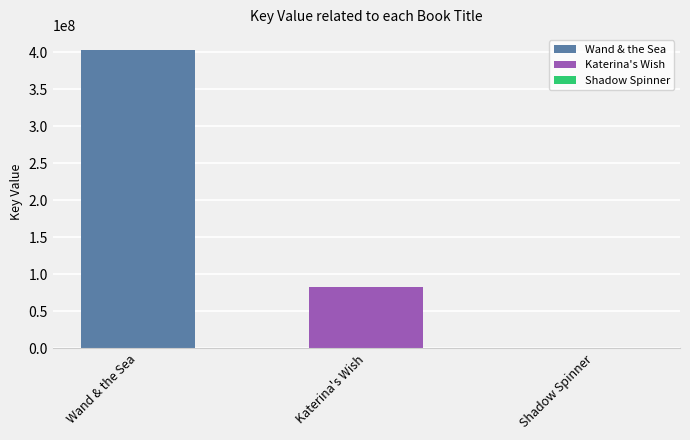

True or false: the data shows 403092973 at Wand & the Sea.

True